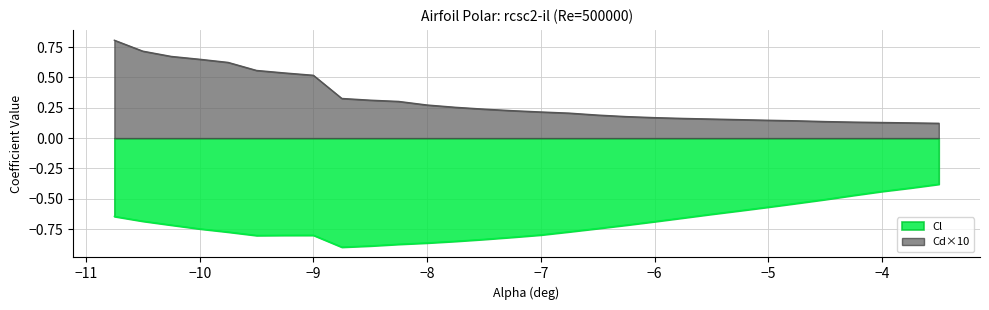

Rank the series by their average value, from lowest to highest.

Cl, Cd×10